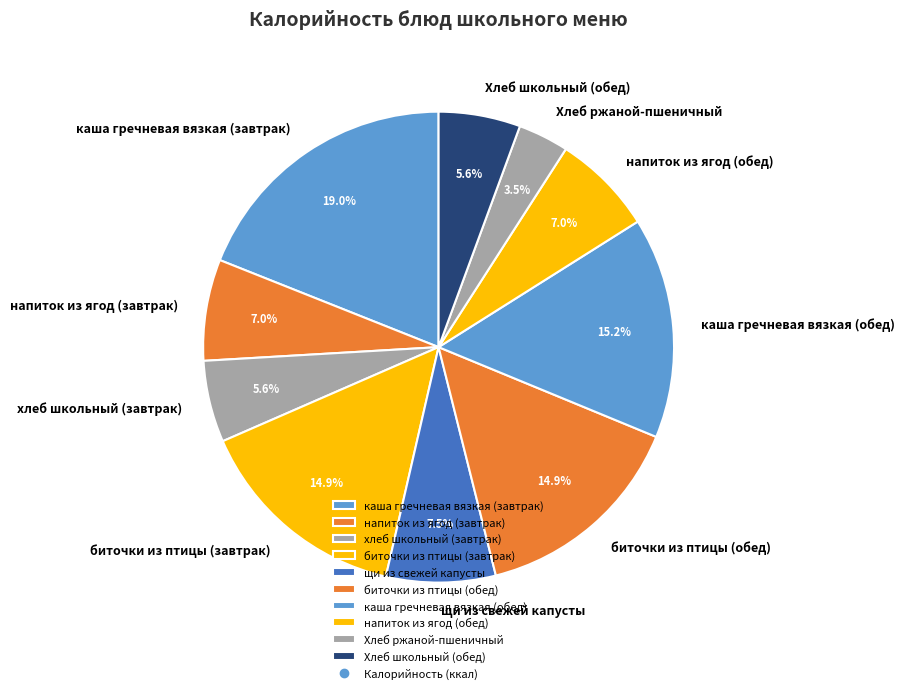

The каша гречневая вязкая (завтрак) slice represents 30% of the pie. True or false?

False